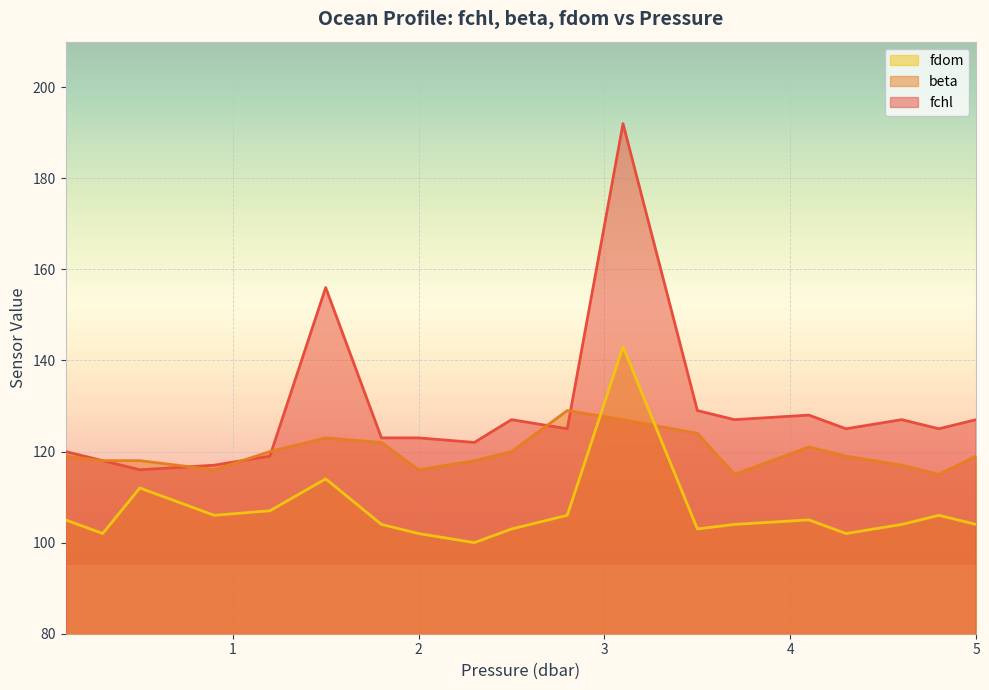

What position from the right is 3.7?

6